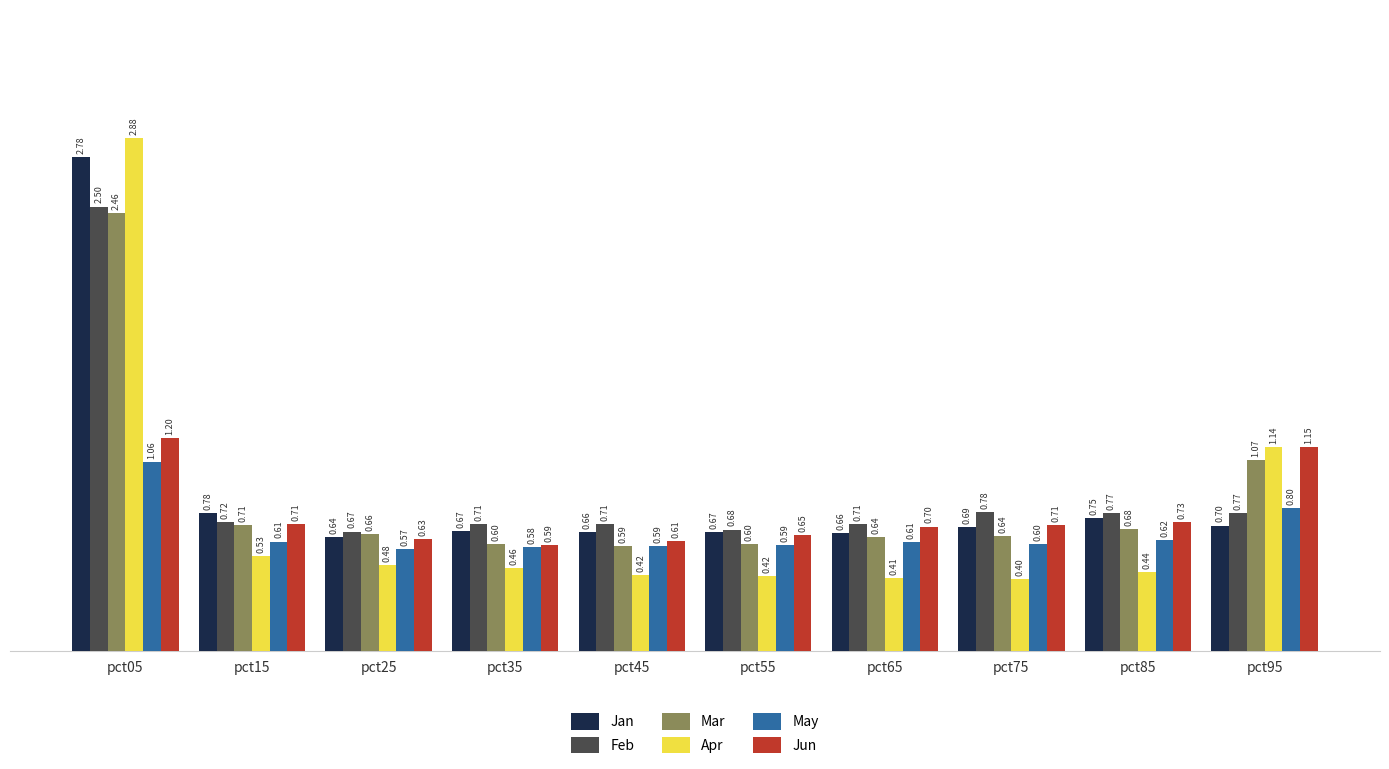

Is it true that Jan equals 1.2 at pct05?

False